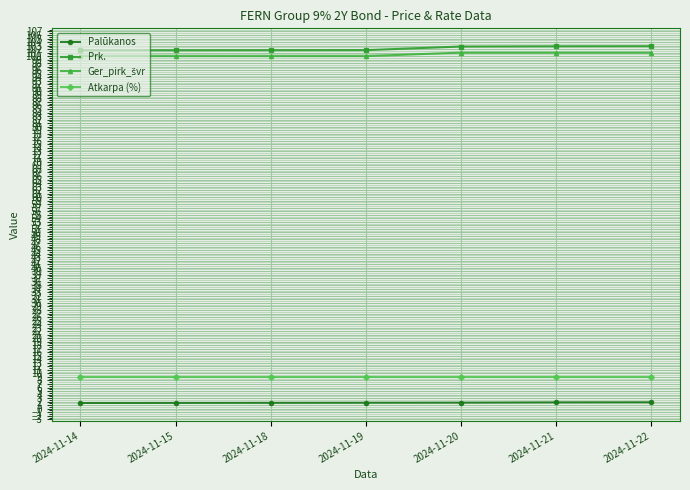

True or false: Palūkanos and Prk. cross at least once.

False